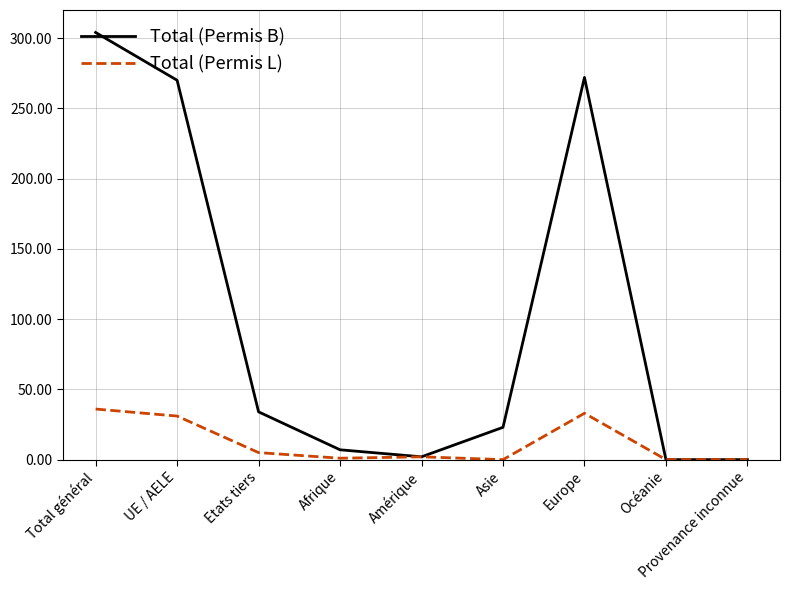

Which series has the largest total across all categories?

Total (Permis B)